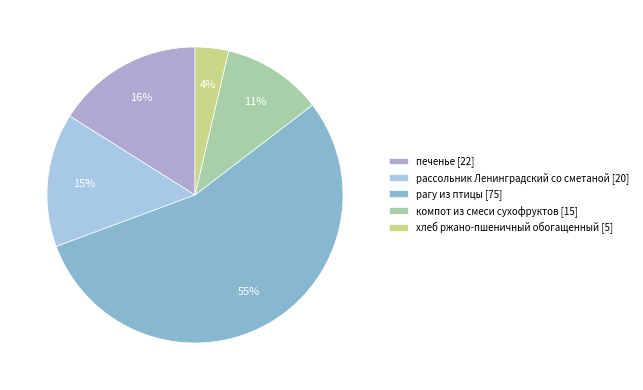

Does хлеб ржано-пшеничный обогащенный [5] represent more than half of the total?

No